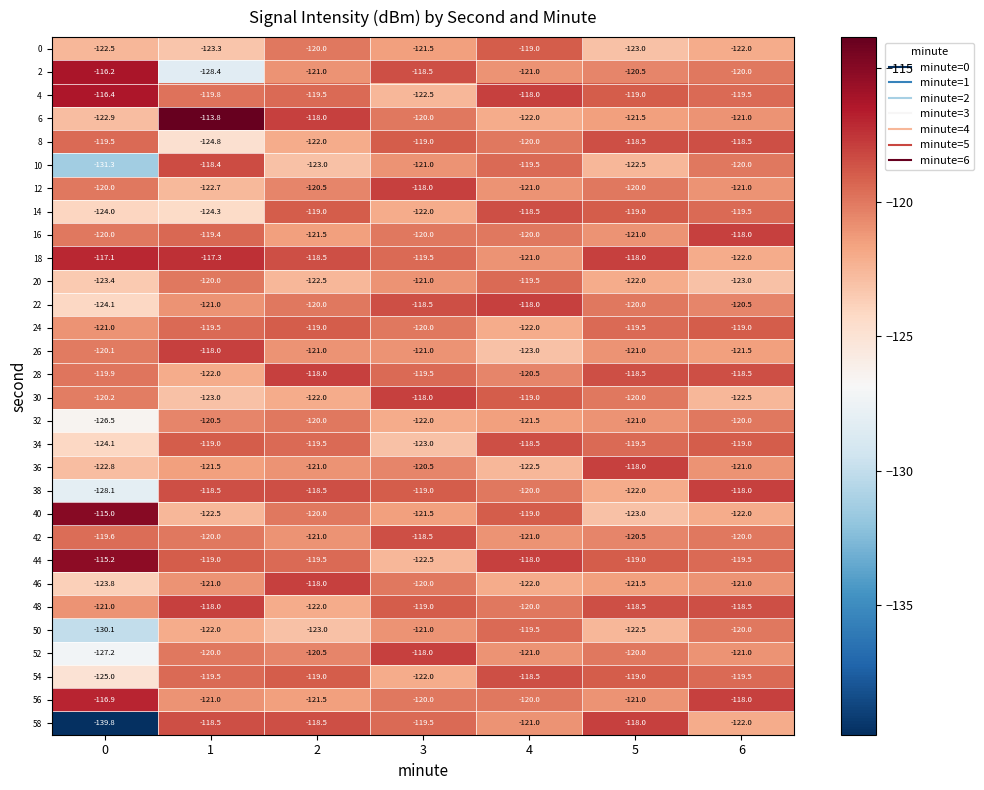

What is the difference between the 20 values at 4 and 1?

0.5